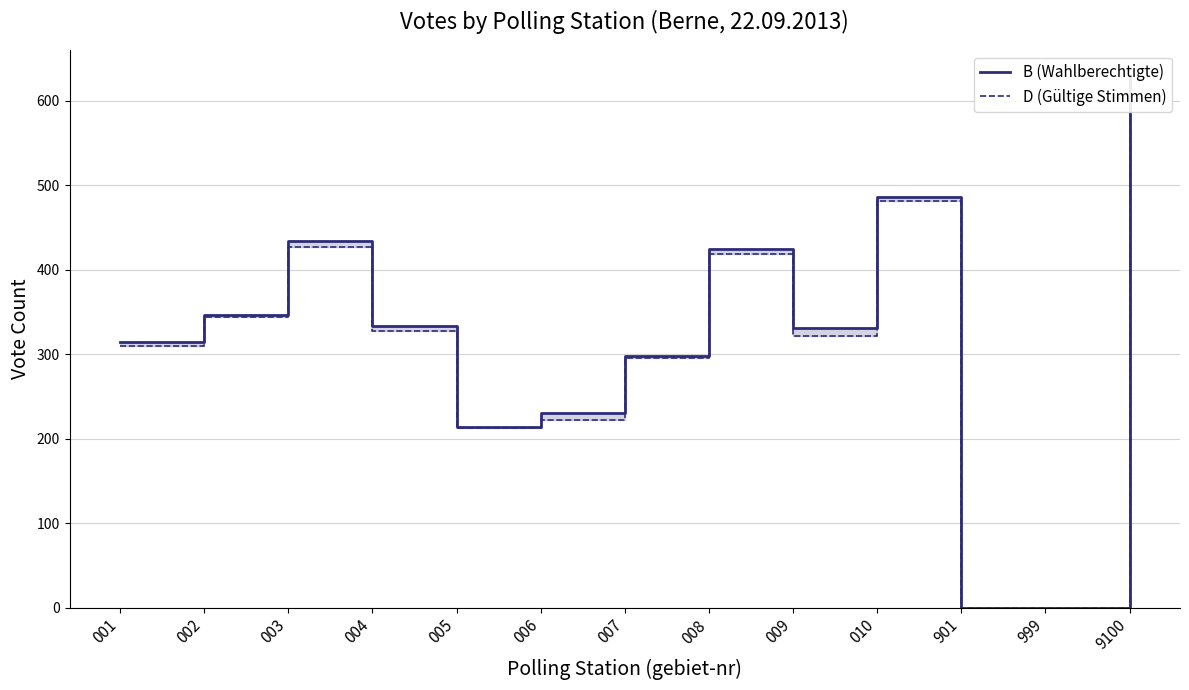

What is the value of the B (Wahlberechtigte) point at the 5th from the left?

214